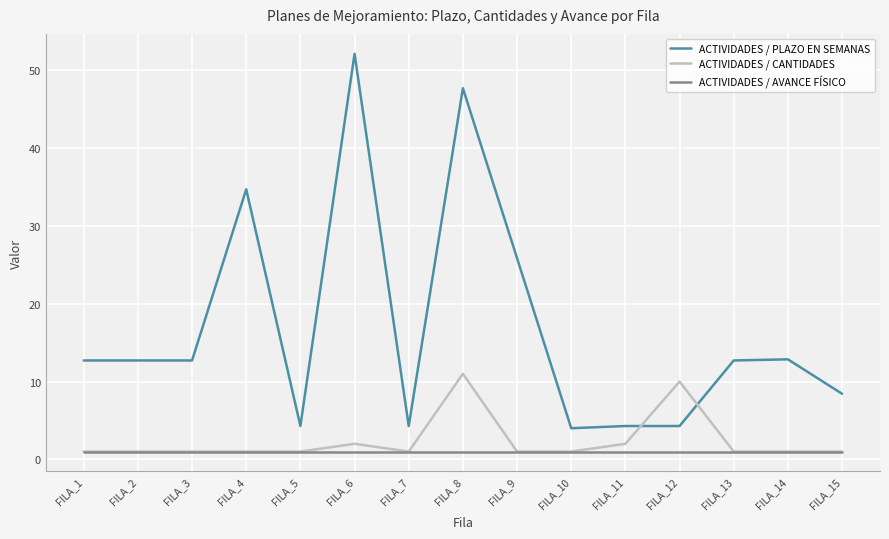

Which series changed the most between FILA_4 and FILA_7?

ACTIVIDADES / PLAZO EN SEMANAS